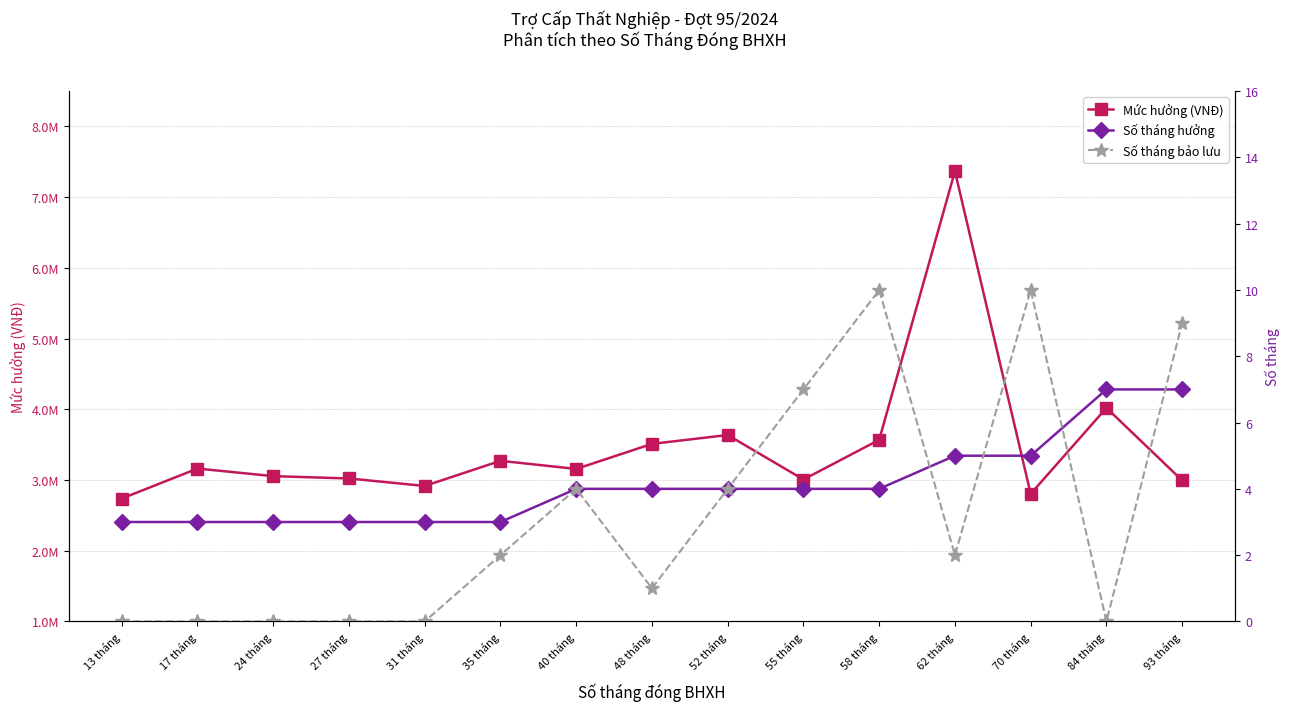

True or false: Mức hưởng (VNĐ) and Số tháng bảo lưu cross at least once.

False